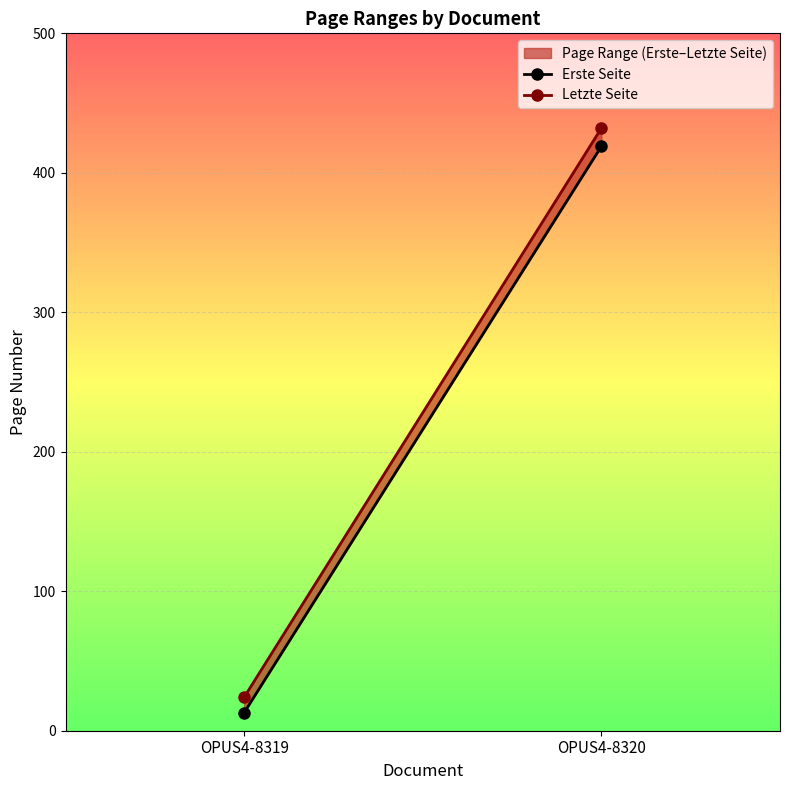

What is the difference between the Erste Seite values at OPUS4-8320 and OPUS4-8319?

406